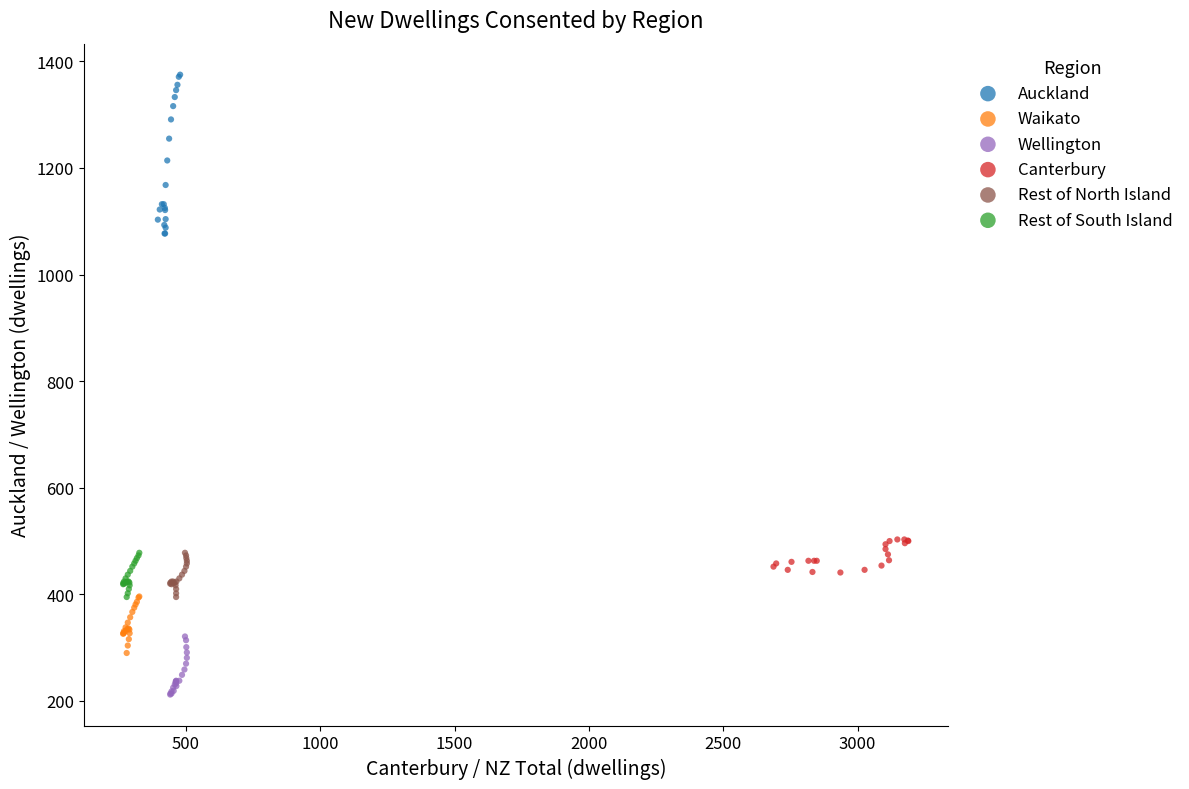

What are all the series names shown in the legend?

Auckland, Waikato, Wellington, Canterbury, Rest of North Island, Rest of South Island